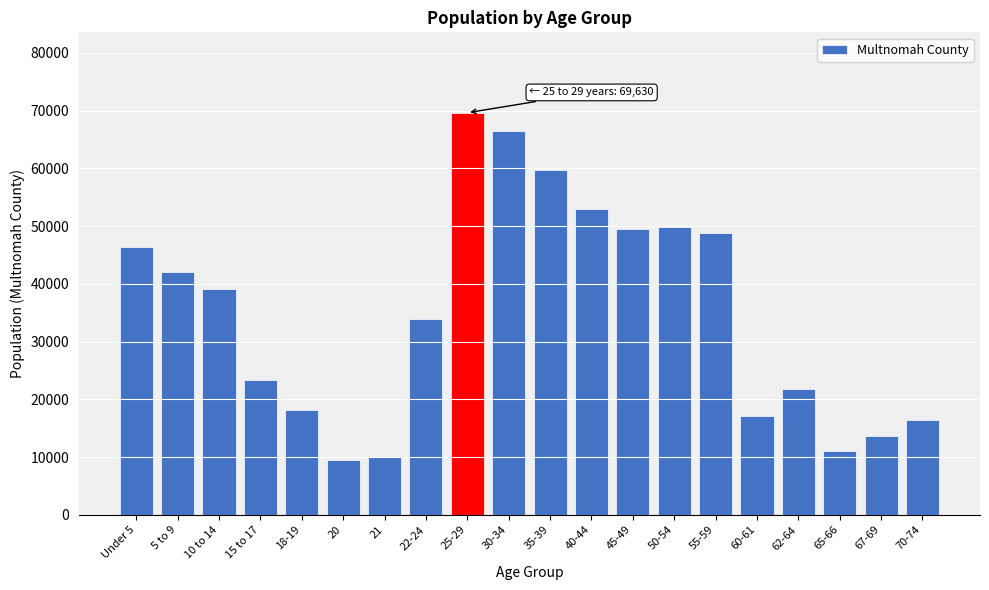

Reading left to right, list all the values displayed in this chart.

Under 5=46298	5 to 9=42050	10 to 14=39077	15 to 17=23258	18-19=18178	20=9565	21=10025	22-24=33826	25-29=69630	30-34=66488	35-39=59651	40-44=52899	45-49=49425	50-54=49774	55-59=48853	60-61=17051	62-64=21863	65-66=11034	67-69=13602	70-74=16380